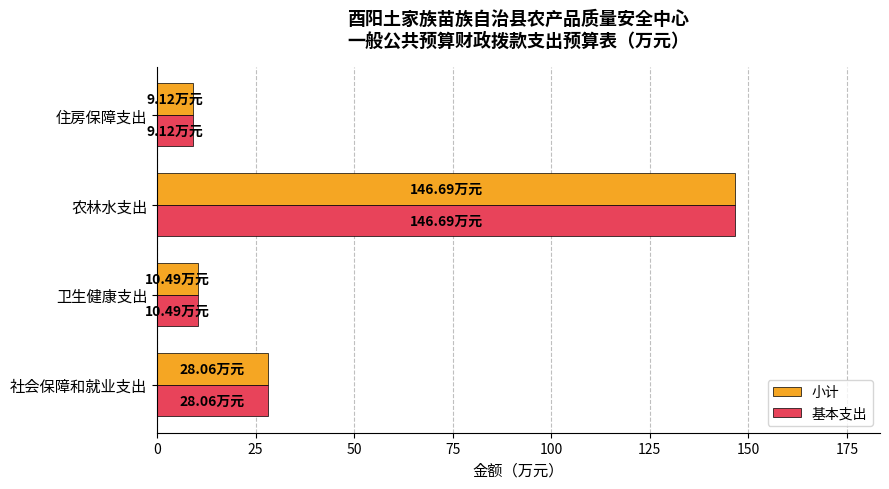

What is the sum of all 基本支出 values?

194.4